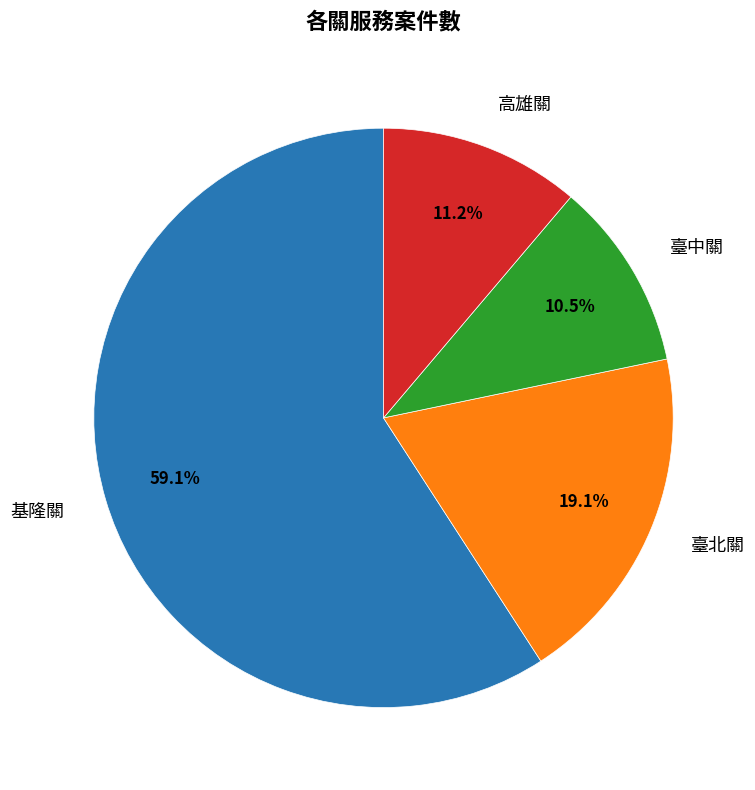

Rank the categories by value from highest to lowest.

基隆關, 臺北關, 高雄關, 臺中關